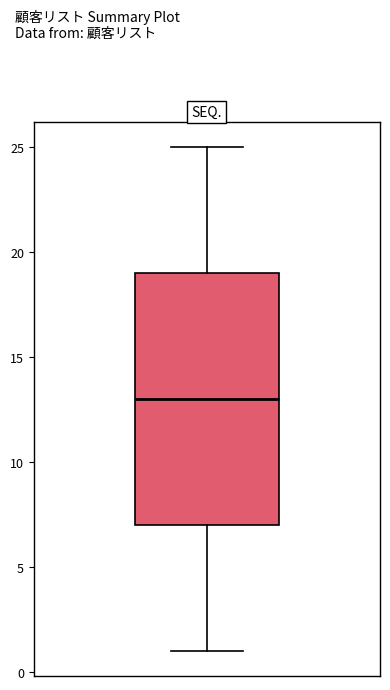

Where does the lower whisker of the box end on the y-axis? The values are not printed on the chart, so give them approximately, as read against the axis.

1